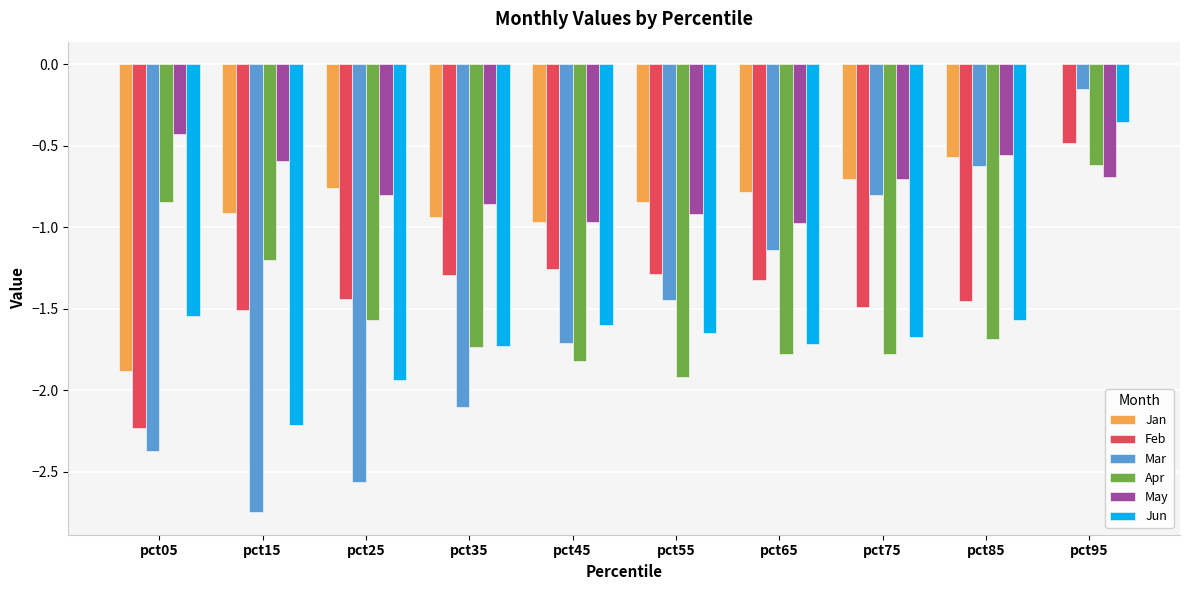

Which category has the highest value across all series?

pct95